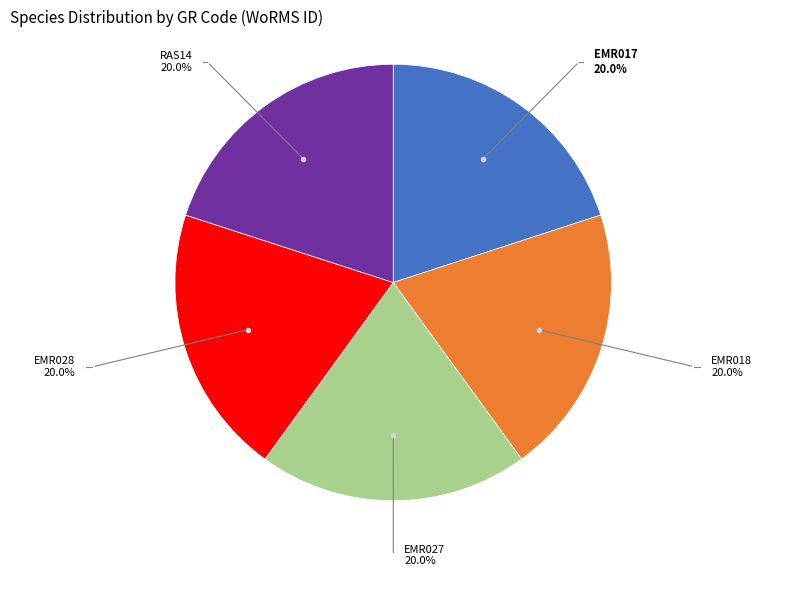

Is EMR027 the majority of the pie?

No